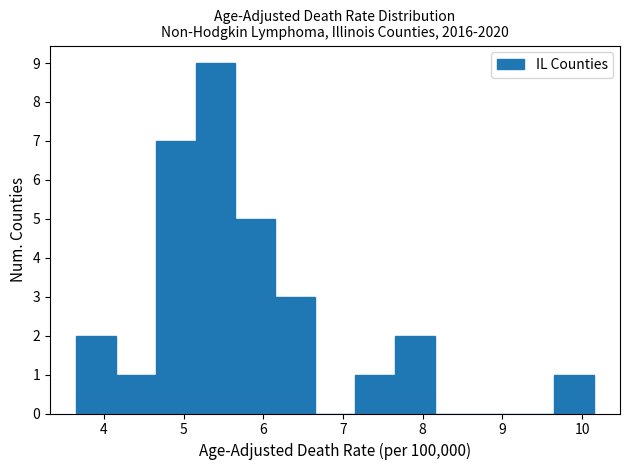

How tall is the bar that spans 3.65 to 4.15 on the x-axis? Neither the bar edges nor the heights are printed on the chart, so give them approximately, as read against the axes.

2